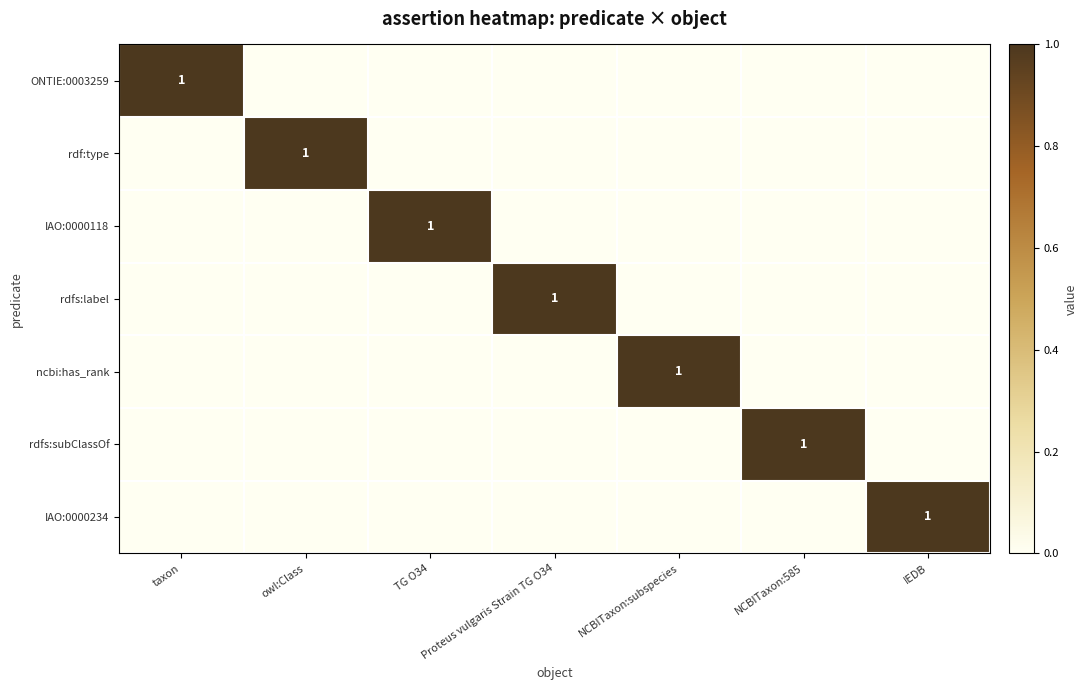

True or false: rdf:type has a value of 0 at owl:Class.

False